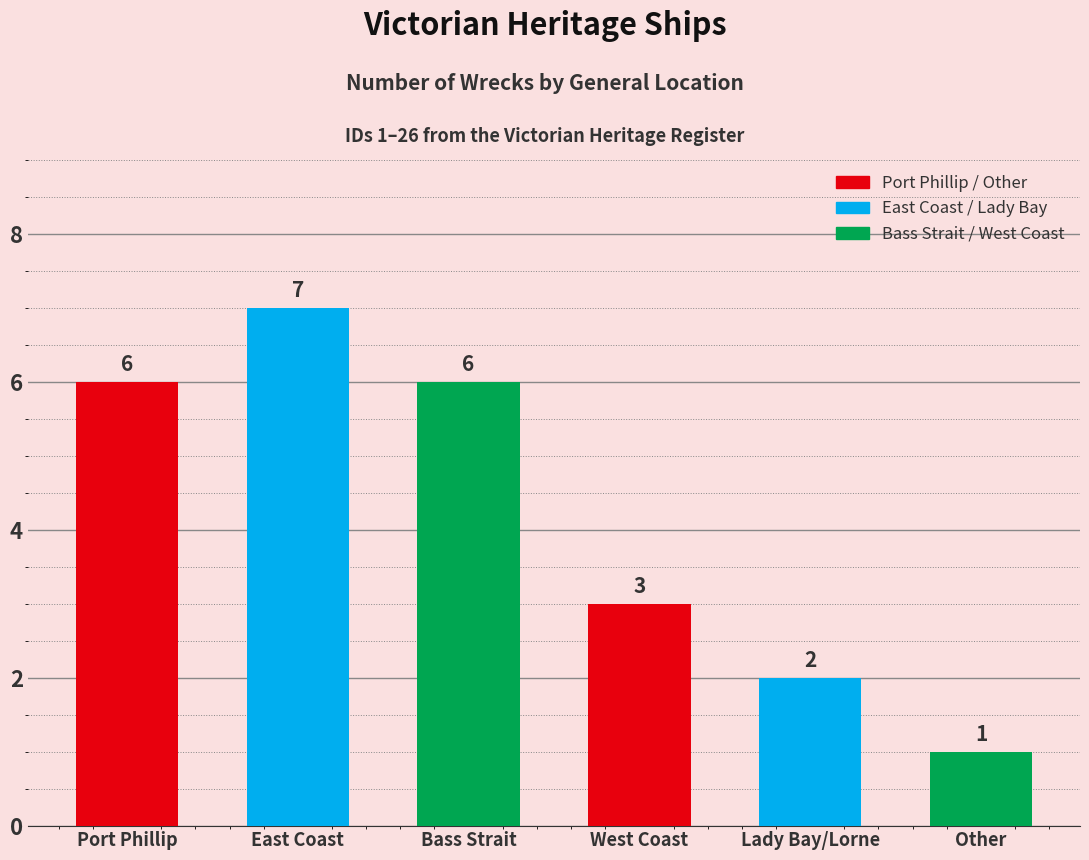

What is the sum of the values at West Coast and East Coast?

10